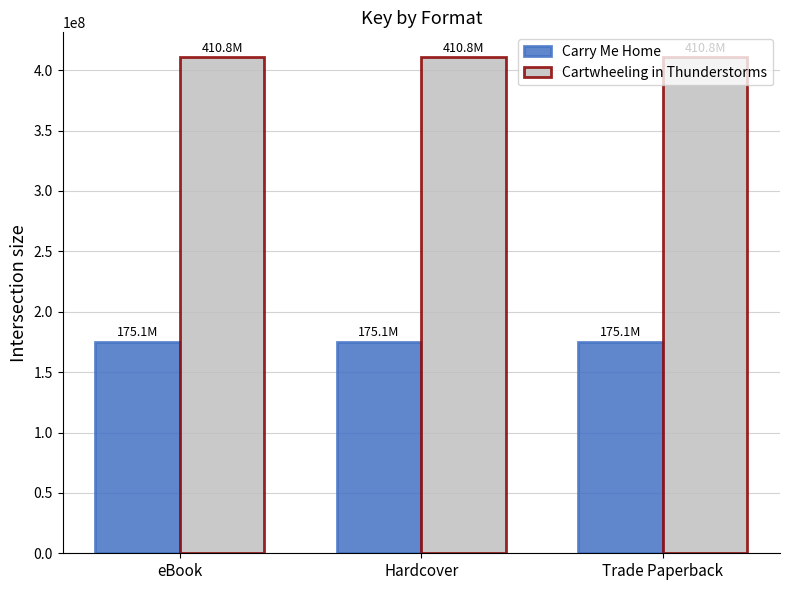

Read the Carry Me Home value at Trade Paperback.

175100557